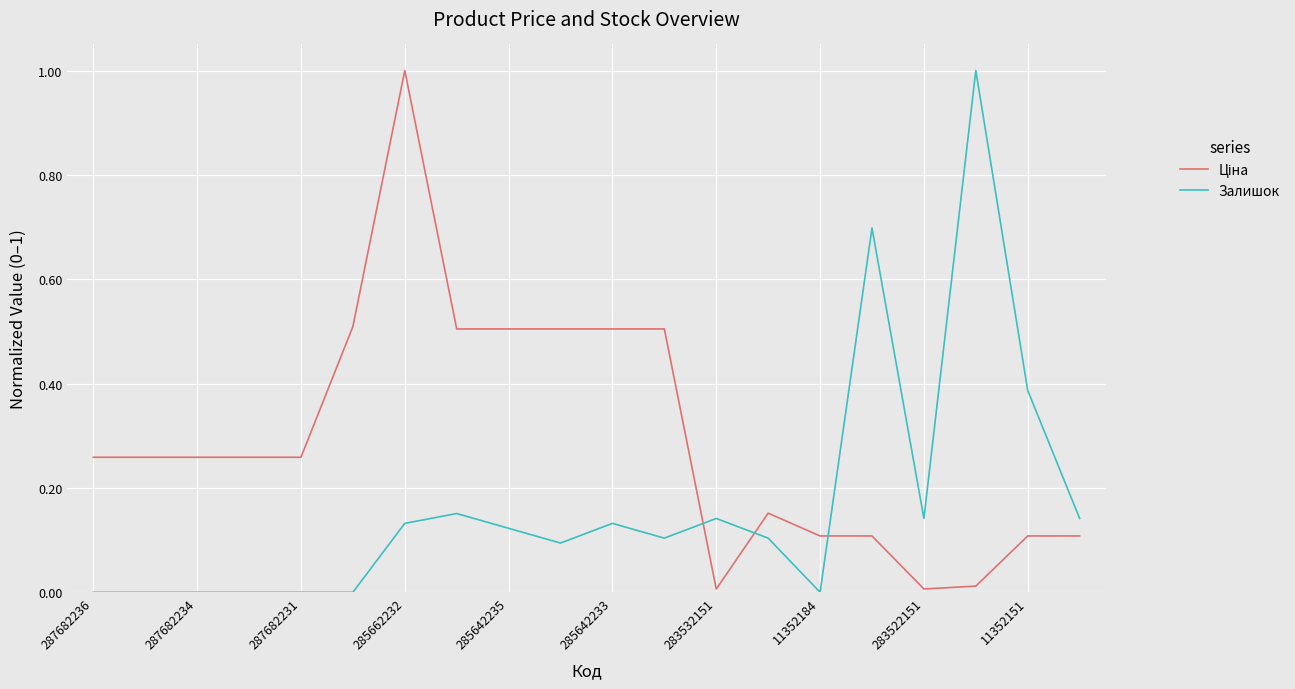

In Залишок, how many points are lower than both neighbors (excluding endpoints)?

4